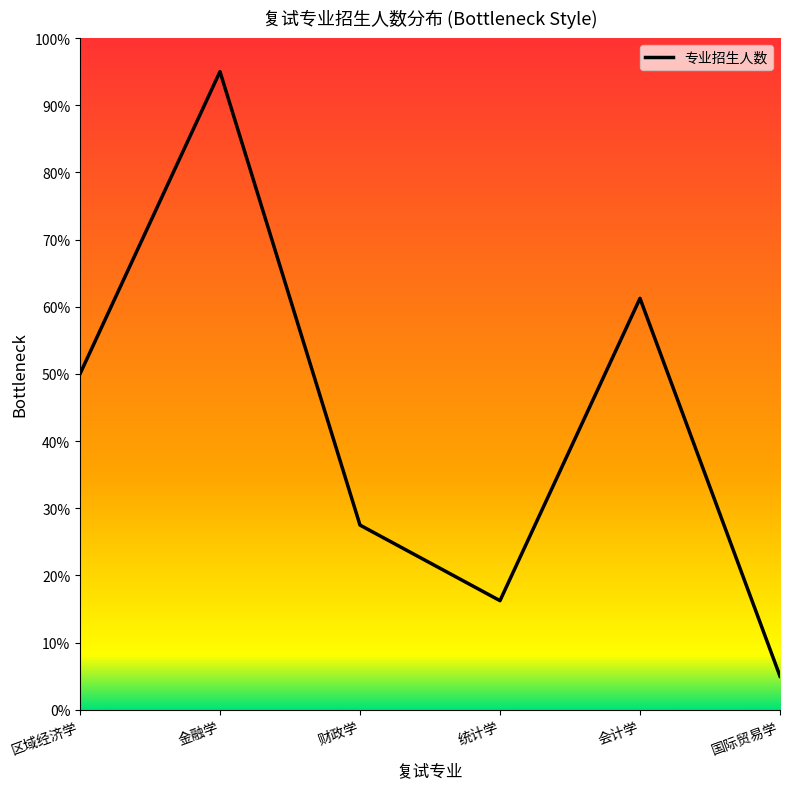

At which category does the data reach its first local peak?

金融学